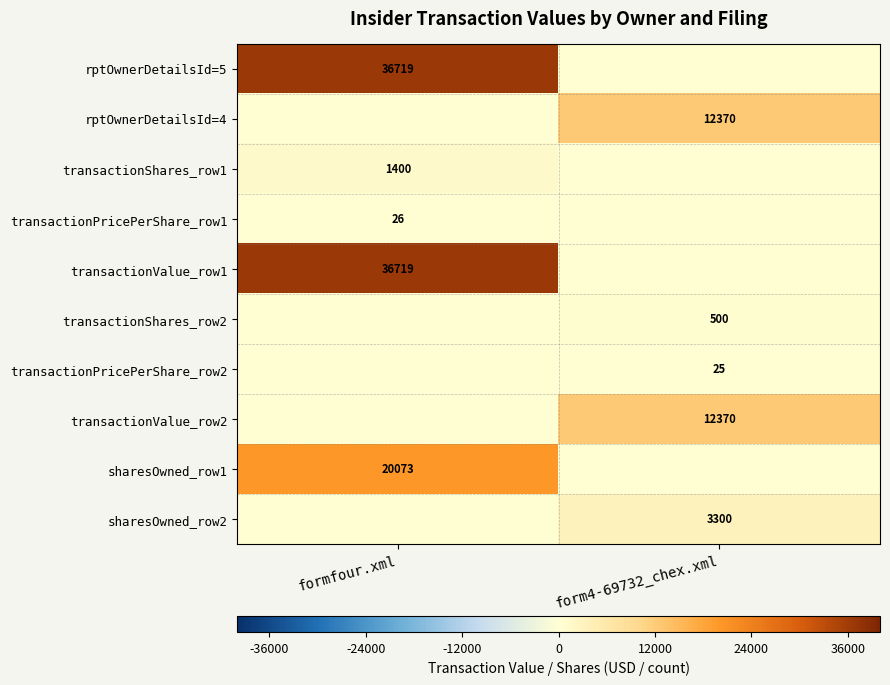

The value of transactionShares_row2 at form4-69732_chex.xml is 500. True or false?

True